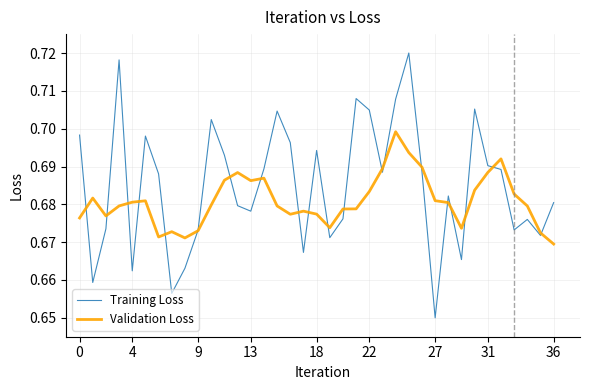

Rank the series by their maximum value, from highest to lowest.

Training Loss, Validation Loss